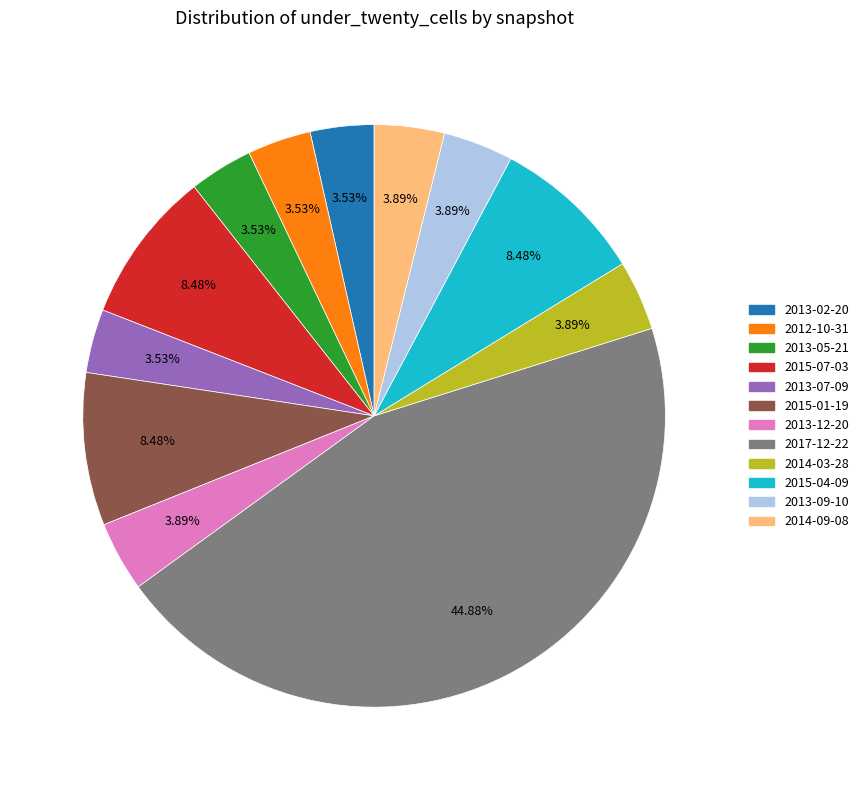

To the nearest percent, what is the combined percentage of 2015-04-09 and 2014-09-08?

12%